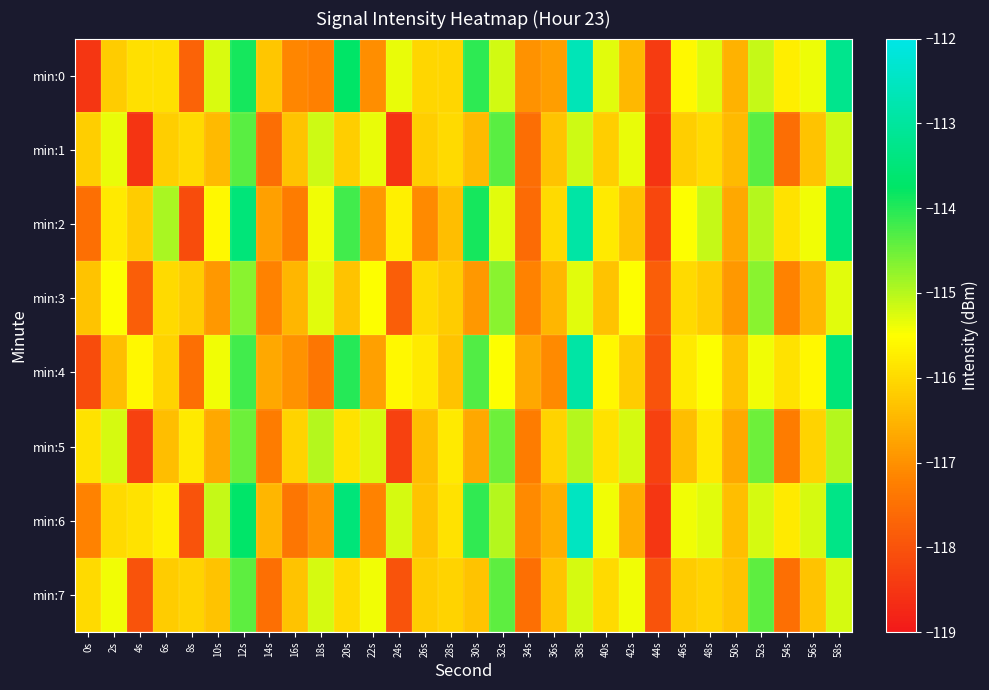

Which series has the widest spread of values?

min:6